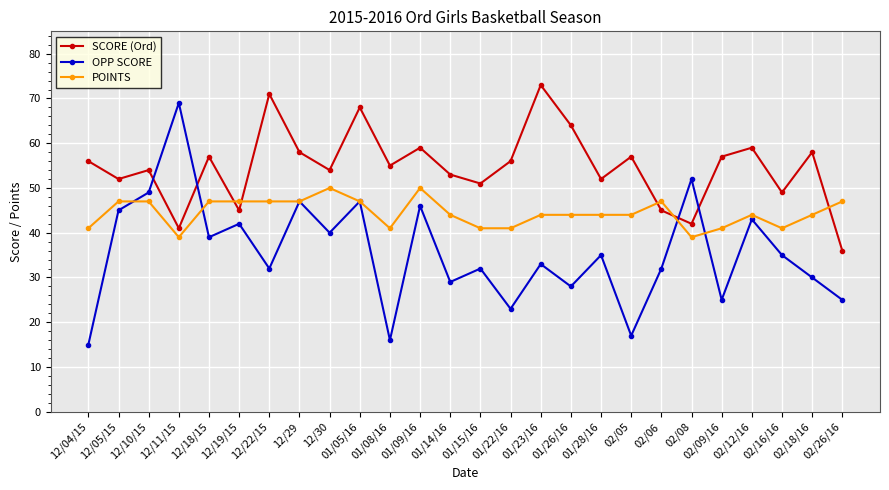

How many interior local peaks does the SCORE (Ord) series have?

9